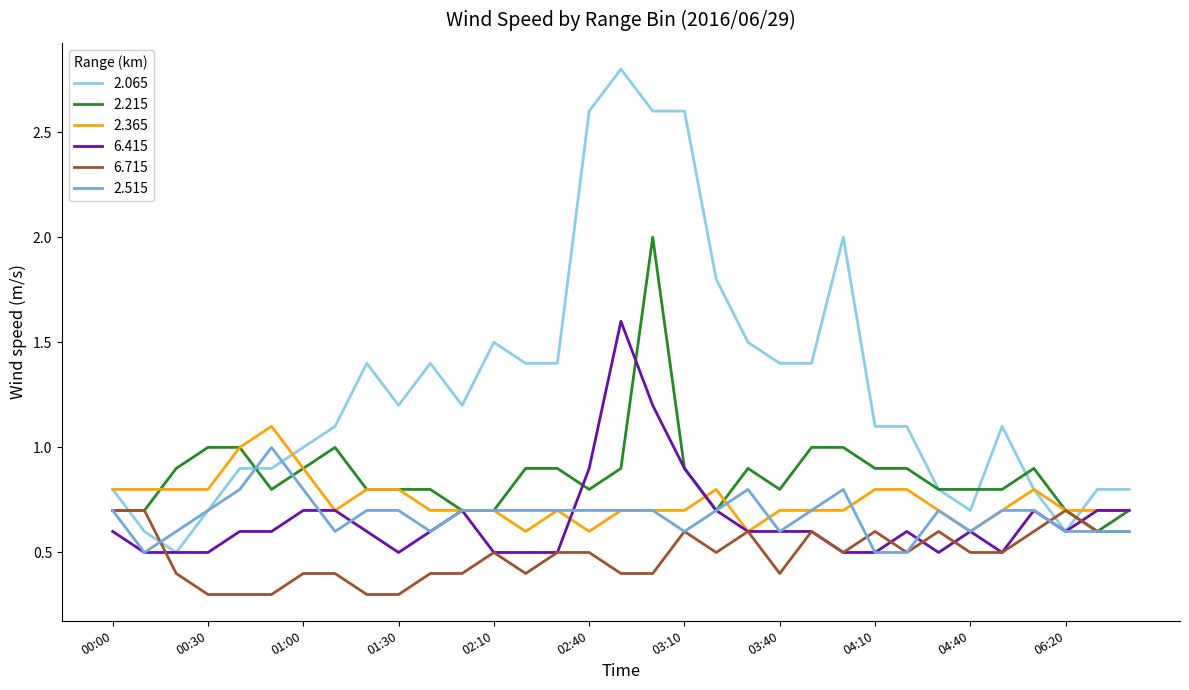

How many lines are shown in the chart?

6